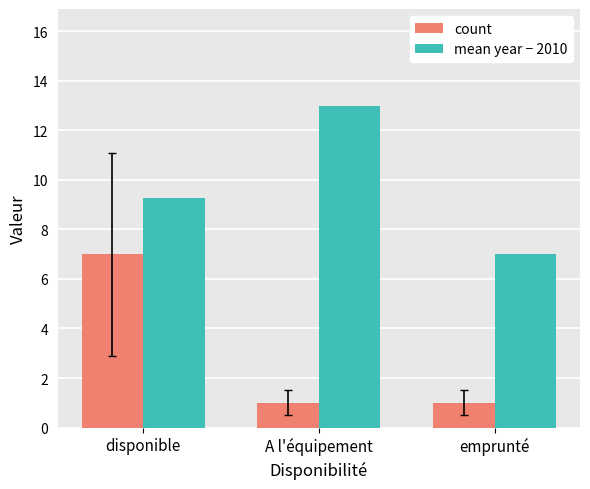

Which series changed the most between A l'équipement and emprunté?

mean year − 2010